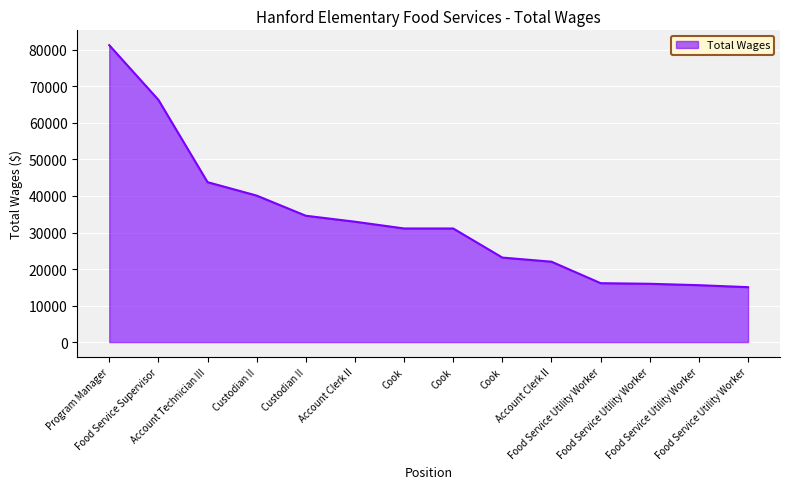

How many lines are shown in the chart?

1